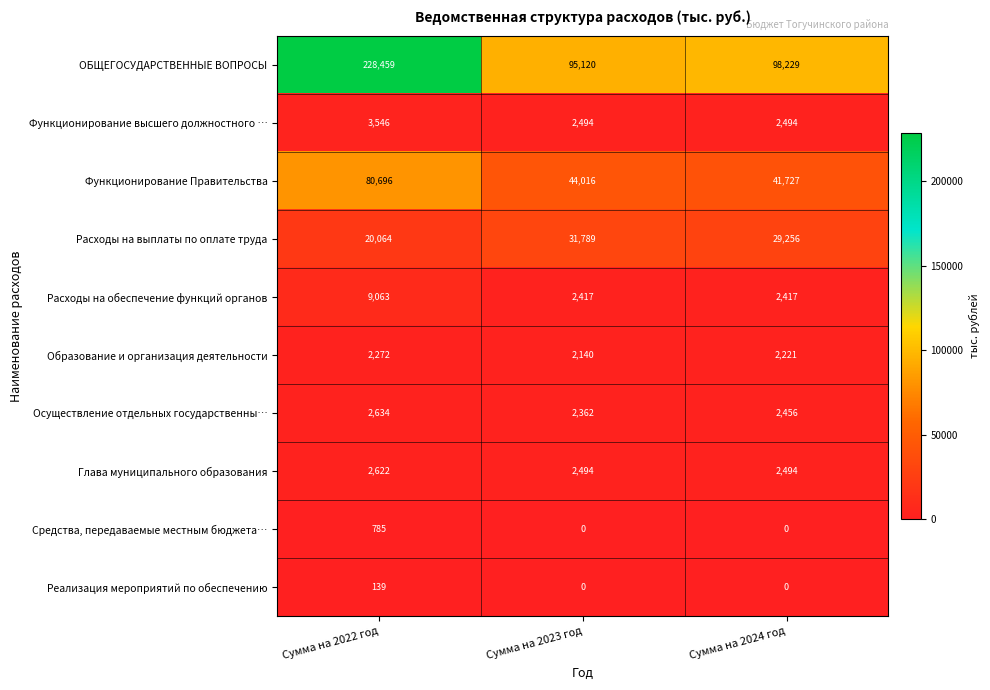

What is the total value across all series at Сумма на 2023 год?

182832